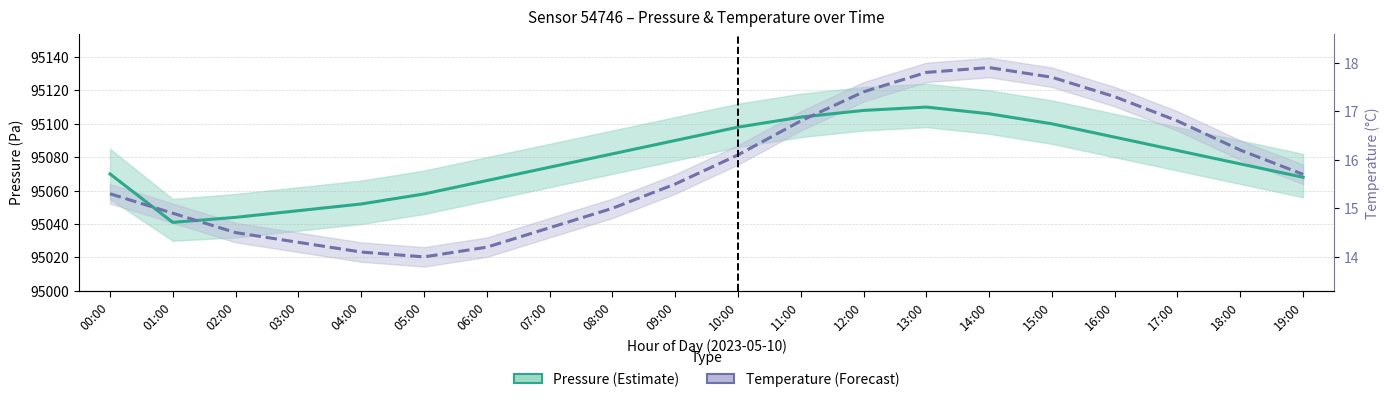

Between 14:00 and 06:00, which is larger?

14:00